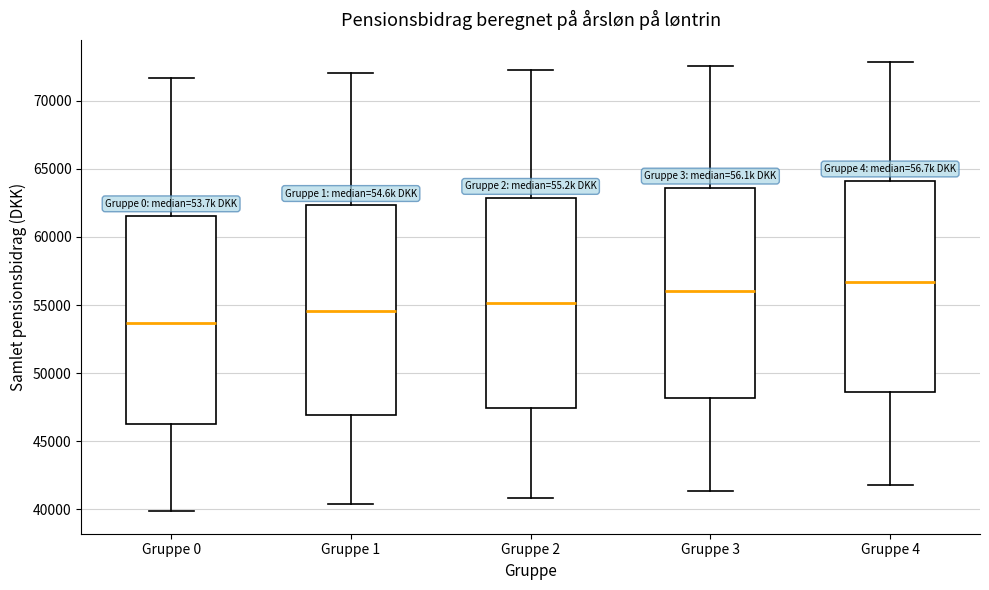

Reading left to right, read every box against the y-axis: the position of its median line, the range the box covers, and the ends of its whiskers. The values are not printed on the chart, so give them approximately, as read against the axis.

Gruppe 0: median 53500, box 46500 to 61500, whiskers 40000 to 71500
Gruppe 1: median 54500, box 47000 to 62500, whiskers 40500 to 72000
Gruppe 2: median 55000, box 47500 to 63000, whiskers 41000 to 72000
Gruppe 3: median 56000, box 48000 to 63500, whiskers 41500 to 72500
Gruppe 4: median 56500, box 48500 to 64000, whiskers 42000 to 73000